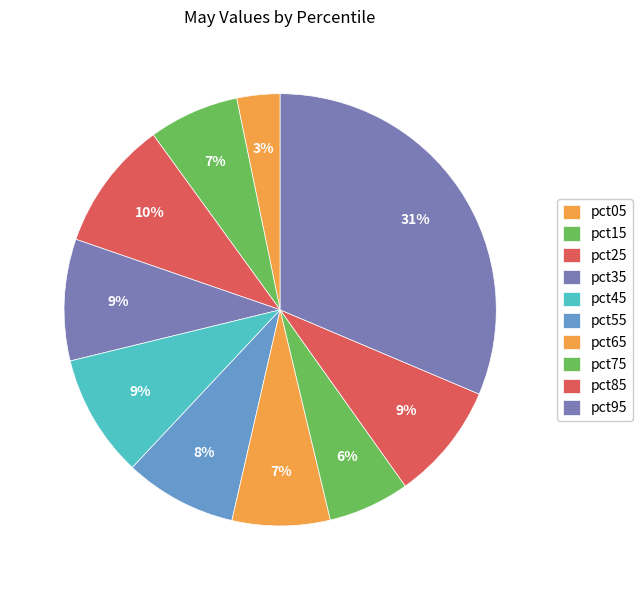

To the nearest percent, what is the combined percentage of pct45 and pct15?

16%